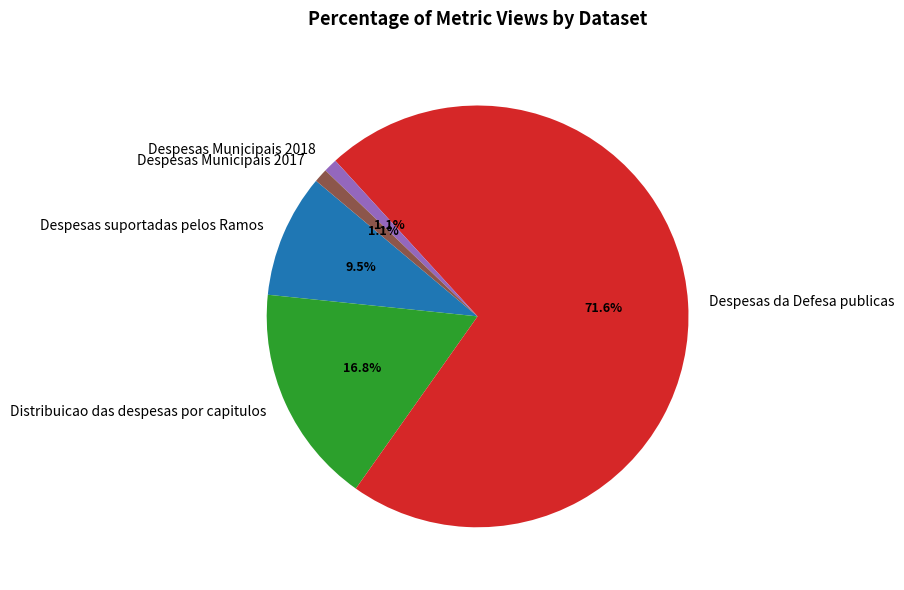

To the nearest percent, what is the difference between the Despesas suportadas pelos Ramos and Distribuicao das despesas por capitulos slice percentages?

7%